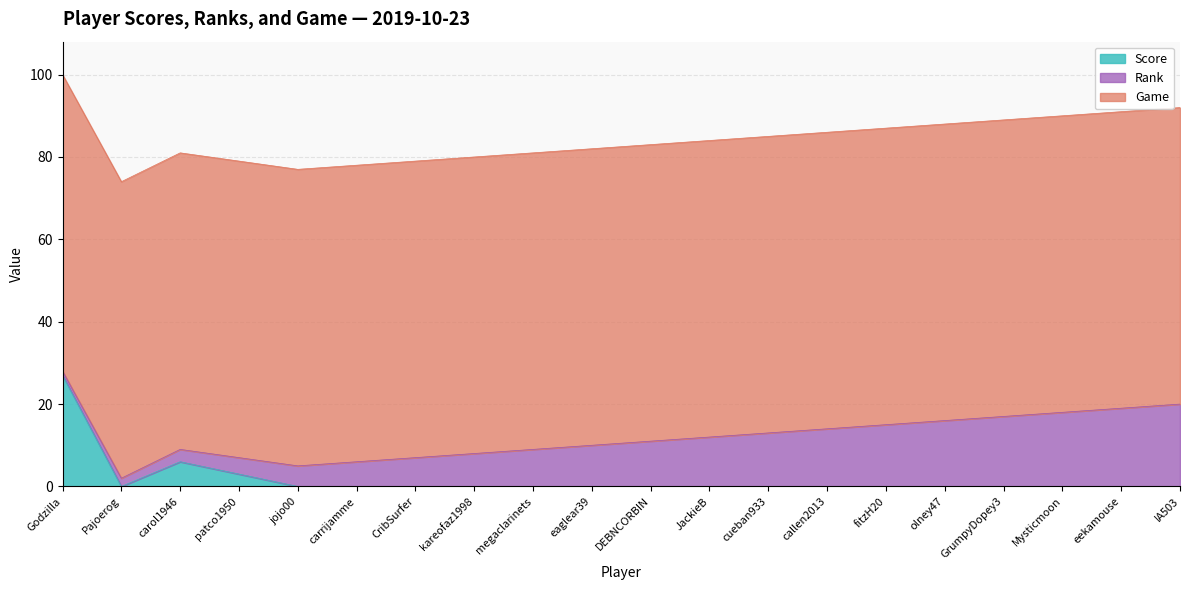

The Score series shows 0 at Pajoerog. True or false?

True